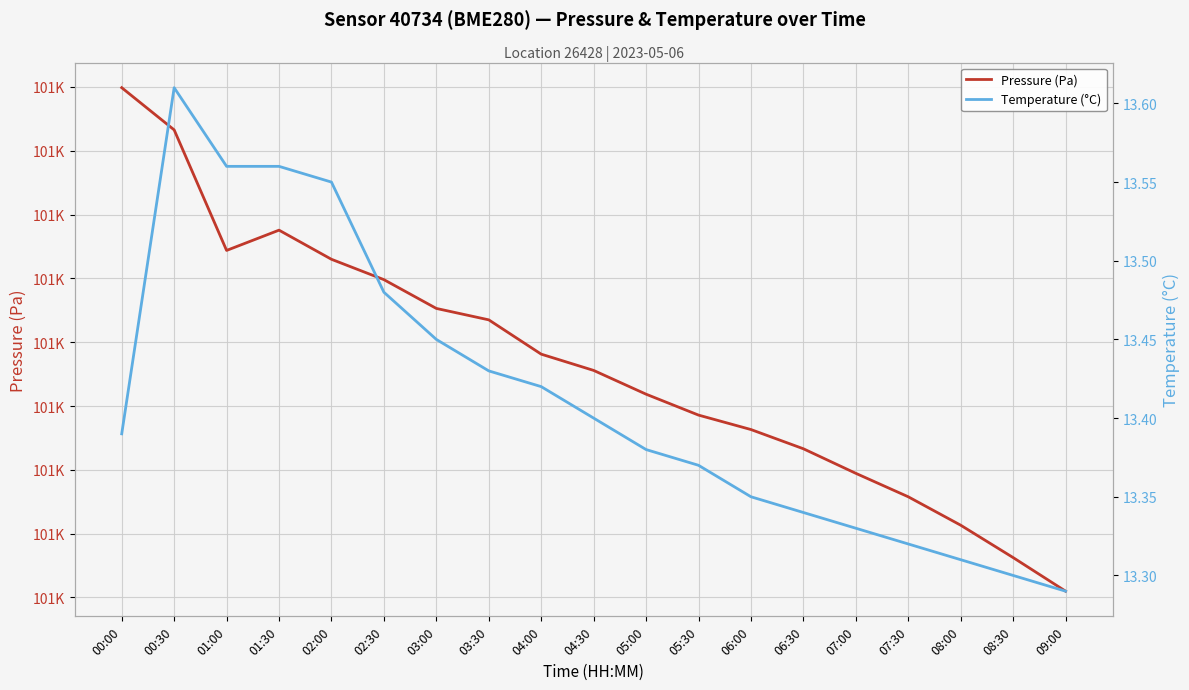

What is the sum of the Pressure (Pa) values at 05:30 and 05:00?

202051.1